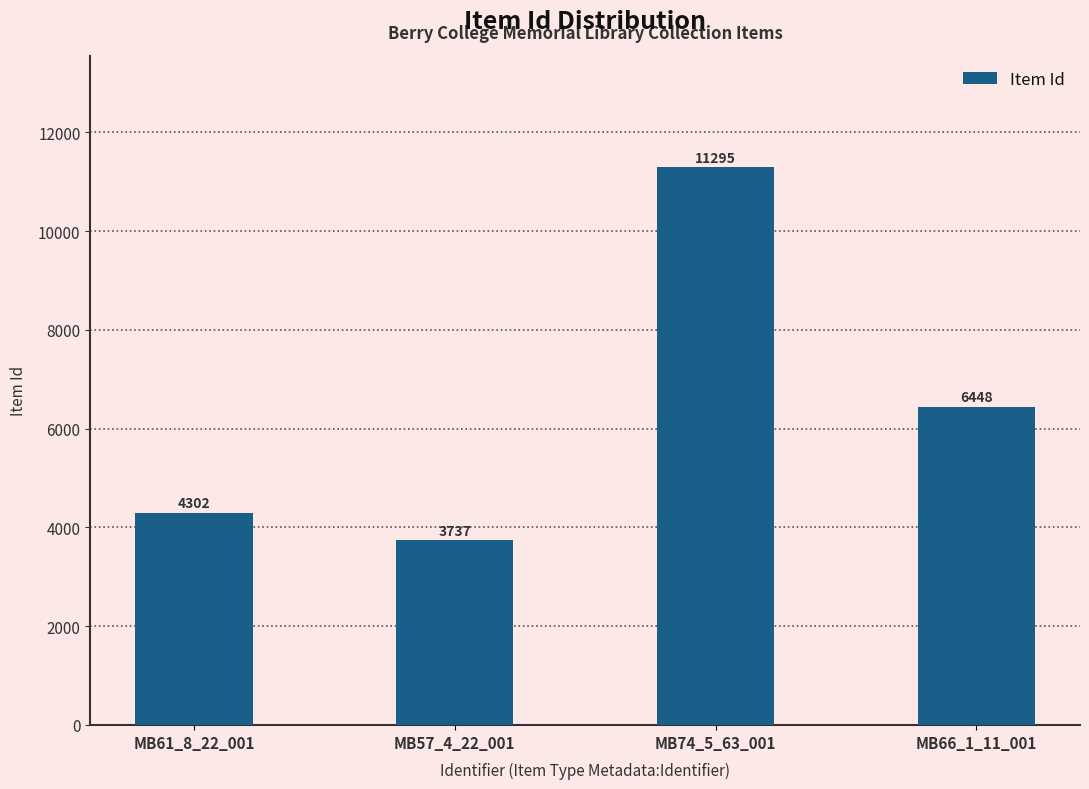

What is the sum of all values?

25782